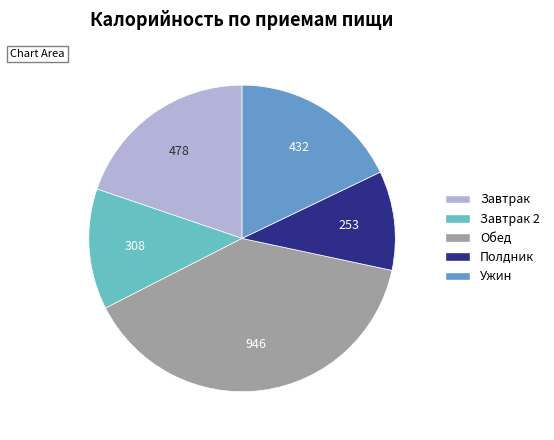

Is it true that Завтрак is 13% of the pie?

False